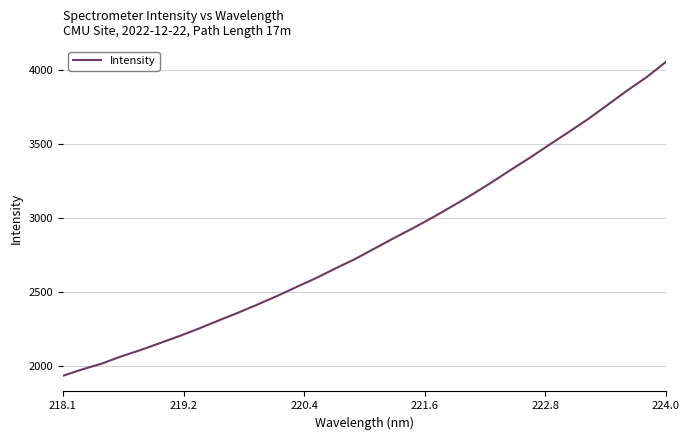

Count the number of values greater than 2793.

16